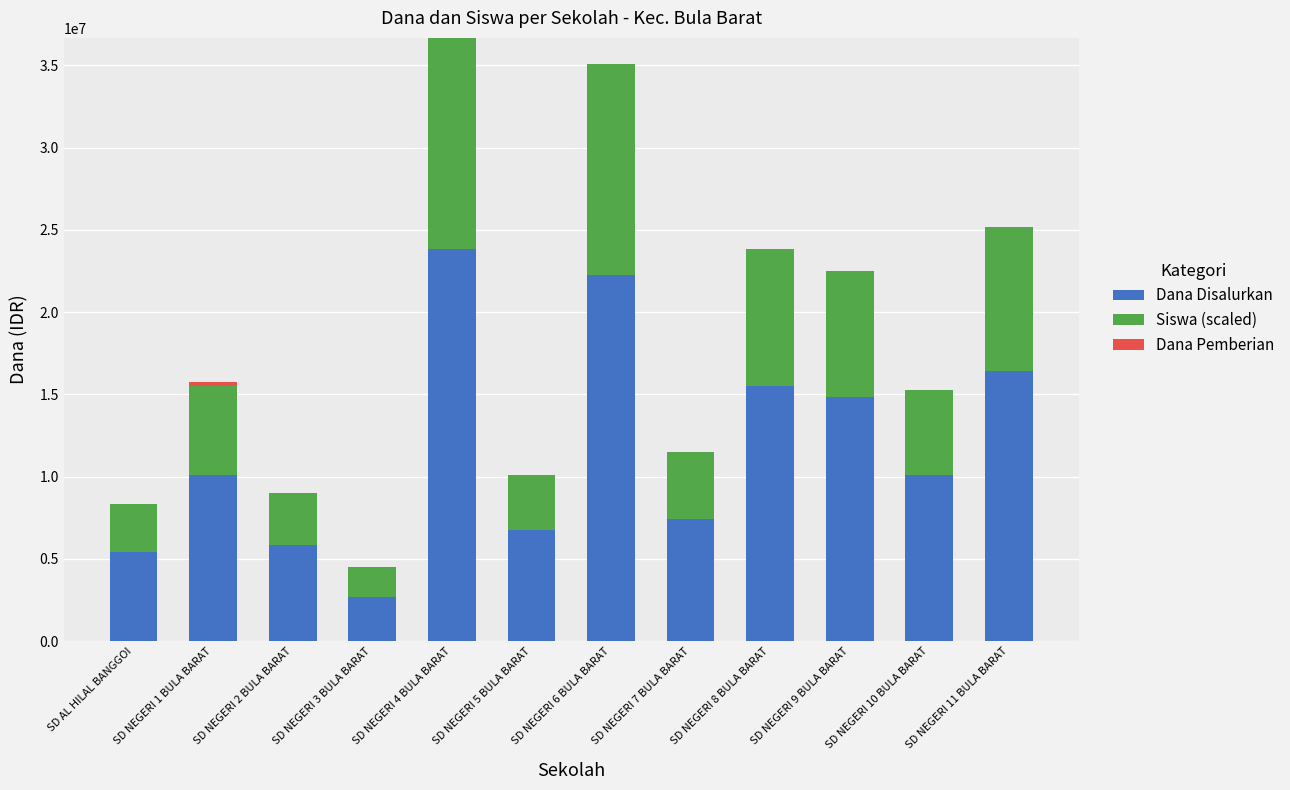

What is the sum of all Dana Disalurkan values?

141300000